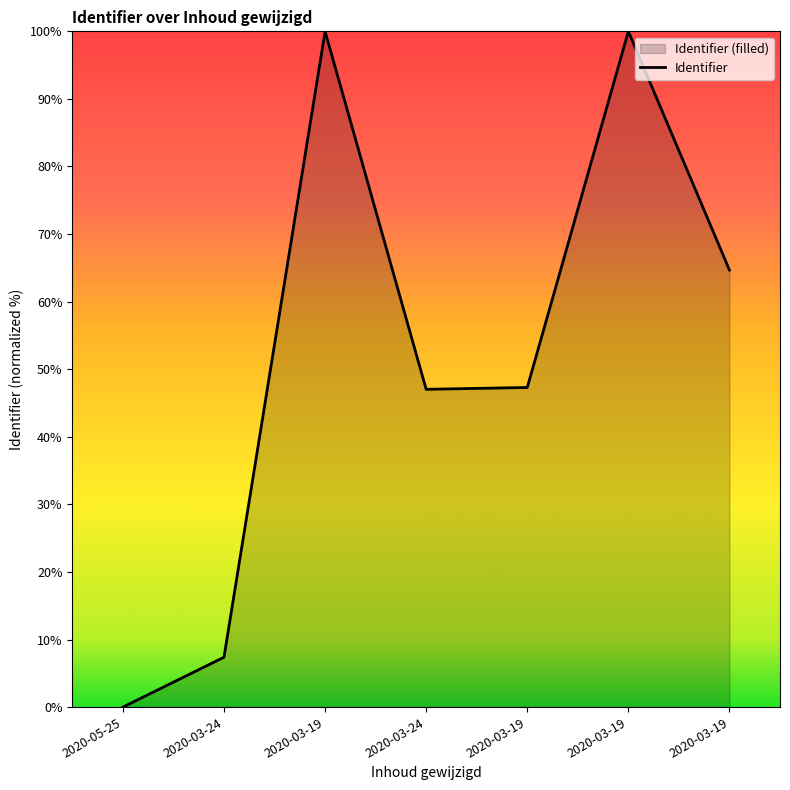

What is the difference between the maximum and minimum values?

100.0